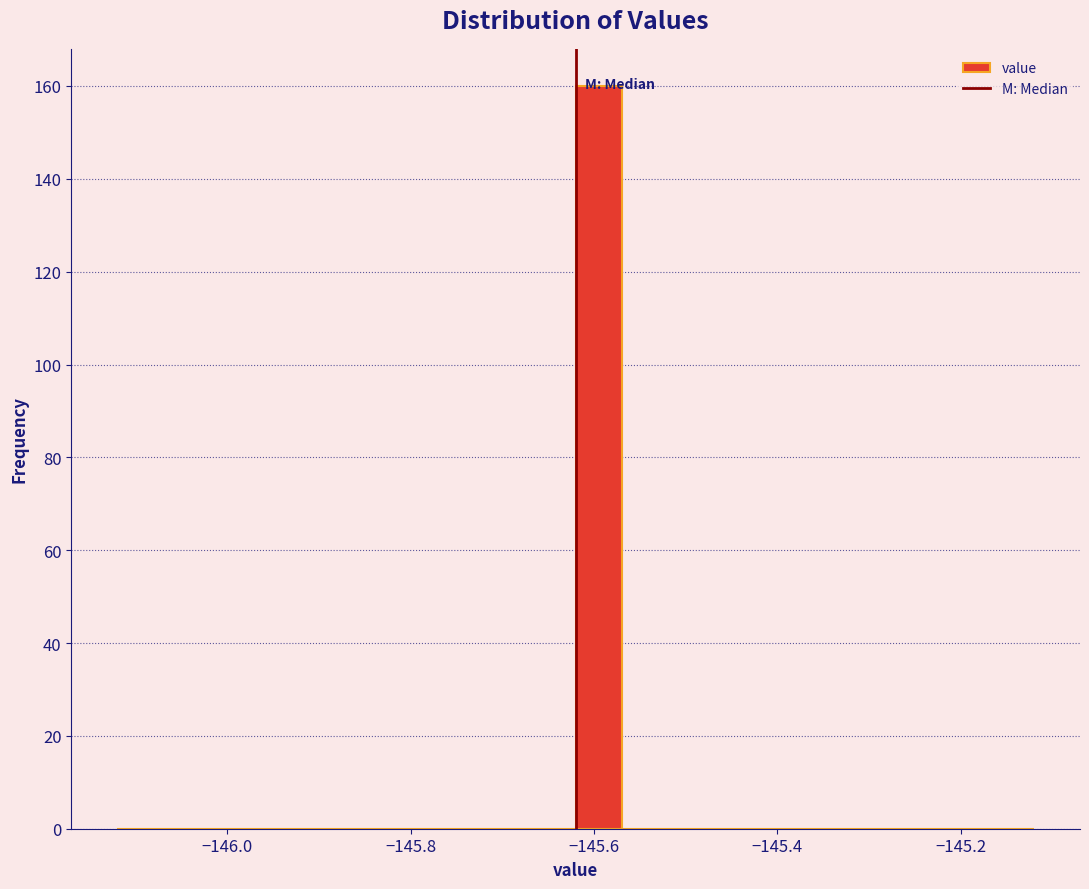

Read against the x-axis, roughly where is the centre of the tallest bar?

-145.60